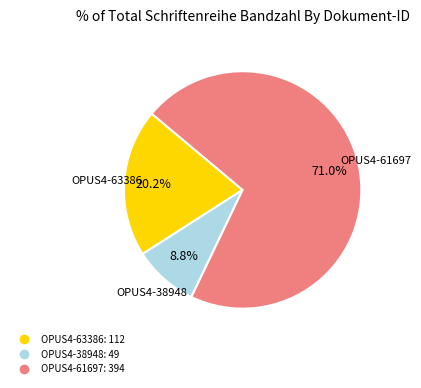

Does any single category account for the majority?

Yes